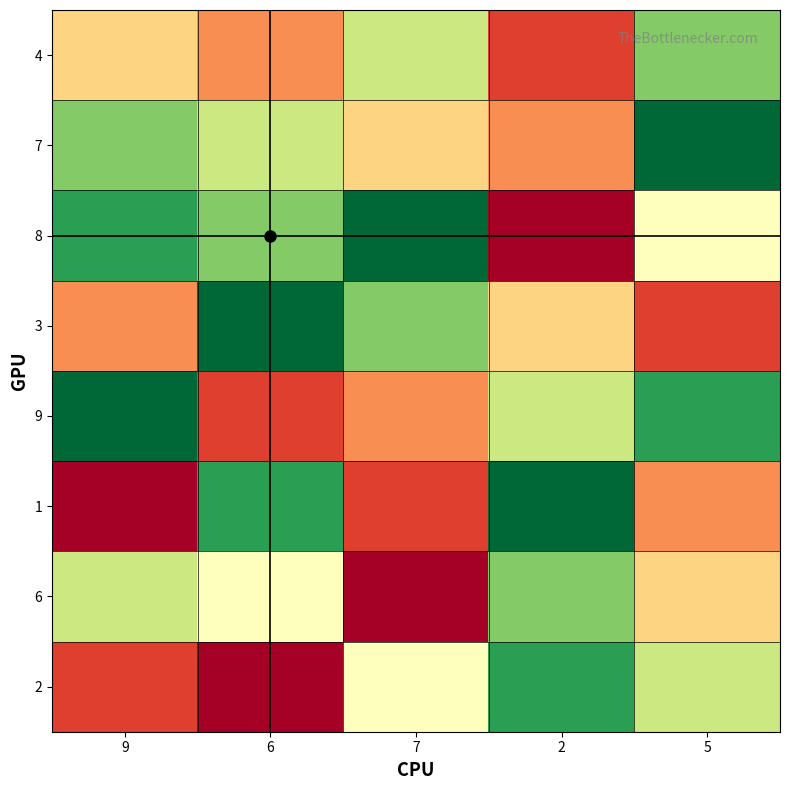

Between 9 and 7, which is larger?

7